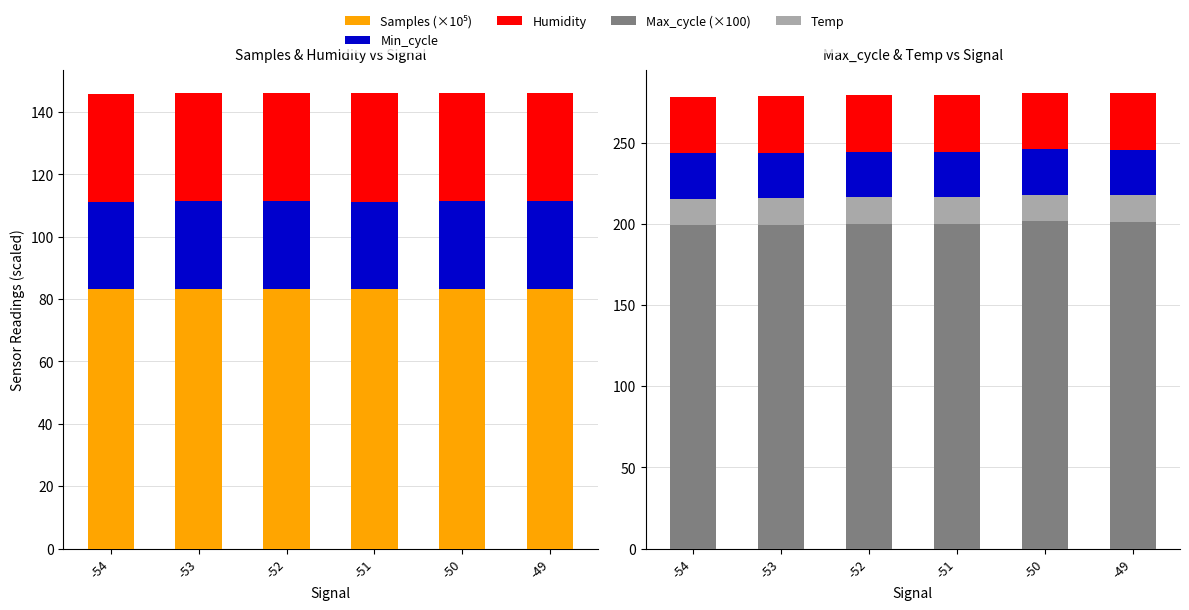

Reading left to right, extract all data points from this chart.

Samples (×10⁵): 83.2	83.3	83.3	83.3	83.3	83.3
Min_cycle: 28.0	28.0	28.0	28.0	28.0	28.0
Humidity: 34.7	34.8	34.8	34.8	34.8	34.8
Max_cycle (×100): 199.2	199.5	200.2	200.0	201.6	201.2
Temp: 16.3	16.3	16.4	16.3	16.3	16.3